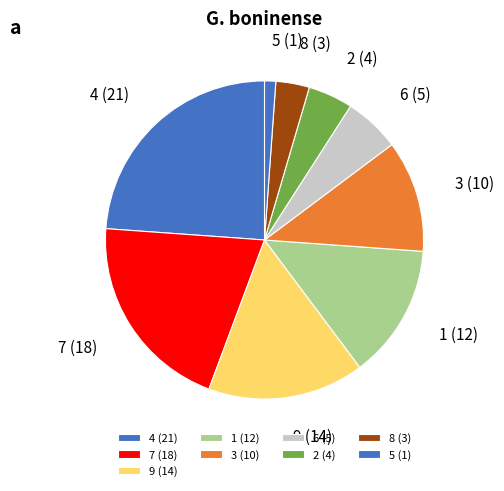

Is there a majority slice in this chart?

No